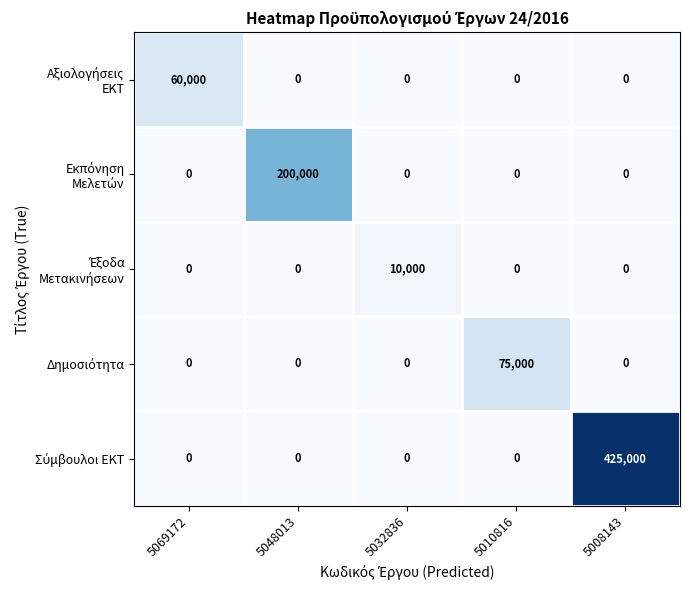

What is the total value across all series at 5010816?

75000